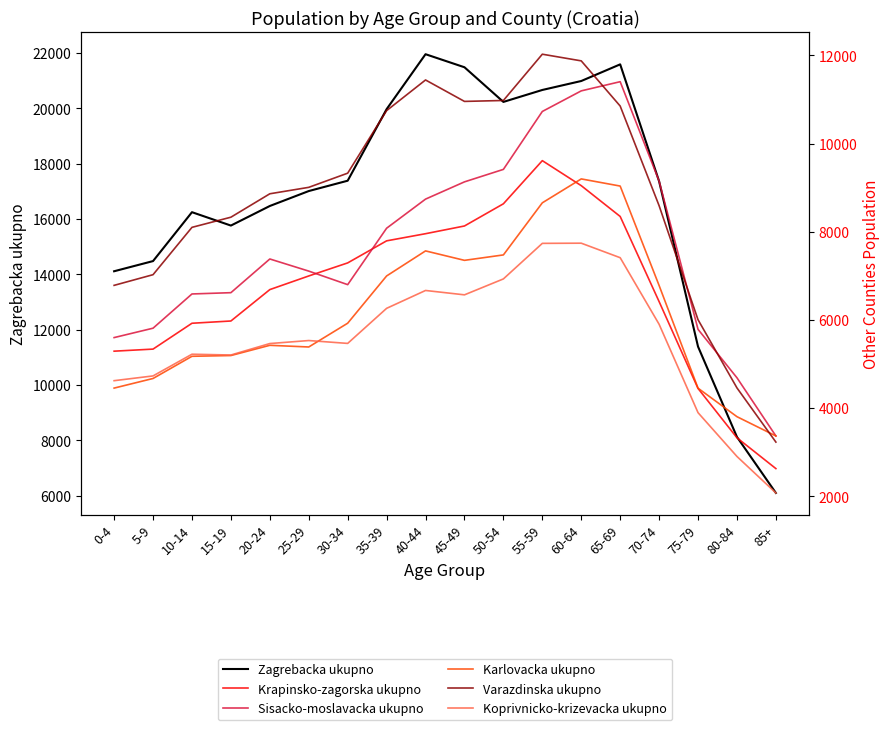

Which series has the largest range (max minus min)?

Zagrebacka ukupno